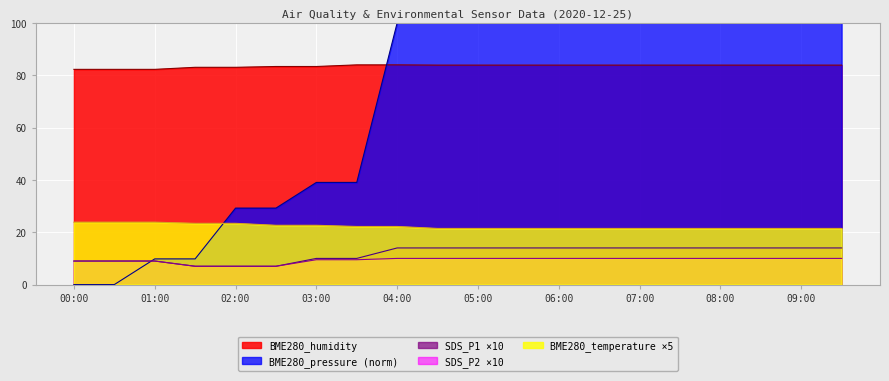

Reading right to left, what are all the values shown in this chart?

BME280_humidity: 83.9	83.9	83.9	83.9	83.9	83.9	83.9	83.9	83.9	83.9	83.9	84.0	84.0	83.3	83.3	83.0	83.0	82.2	82.2	82.2
BME280_pressure: 100.0	100.0	100.0	100.0	100.0	100.0	100.0	100.0	100.0	100.0	100.0	100.0	39.0	39.0	29.2	29.2	9.8	9.8	0.0	0.0
SDS_P1: 14.0	14.0	14.0	14.0	14.0	14.0	14.0	14.0	14.0	14.0	14.0	14.0	10.0	10.0	7.0	7.0	7.0	9.0	9.0	9.0
SDS_P2: 10.0	10.0	10.0	10.0	10.0	10.0	10.0	10.0	10.0	10.0	10.0	10.0	9.5	9.5	7.0	7.0	7.0	9.0	9.0	9.0
BME280_temperature: 21.4	21.4	21.4	21.4	21.4	21.4	21.4	21.4	21.4	21.4	21.4	22.2	22.2	22.7	22.7	23.4	23.4	23.8	23.8	23.8